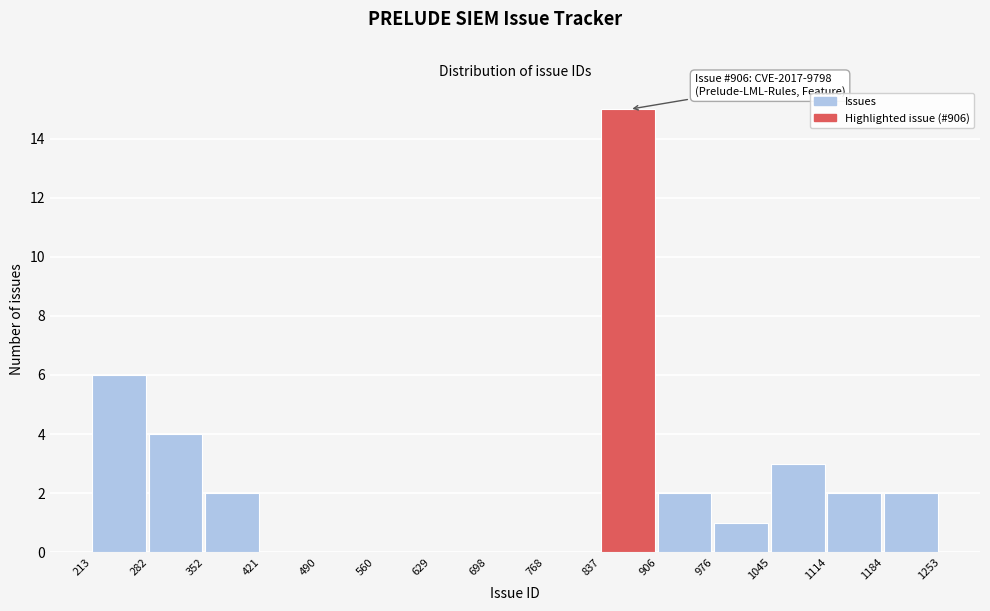

Over which range of the x-axis is the bar tallest?

837 to 906